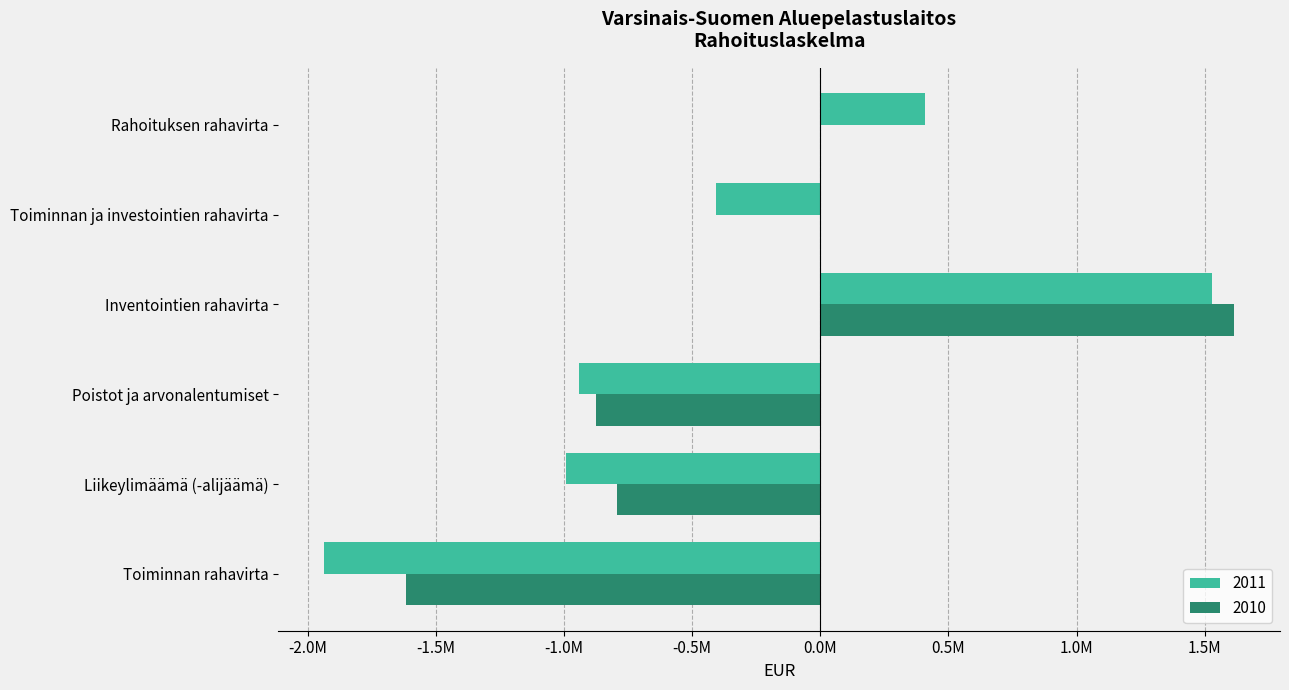

Is the value of 2010 at Toiminnan rahavirta greater than the value of 2011 at Inventointien rahavirta?

No